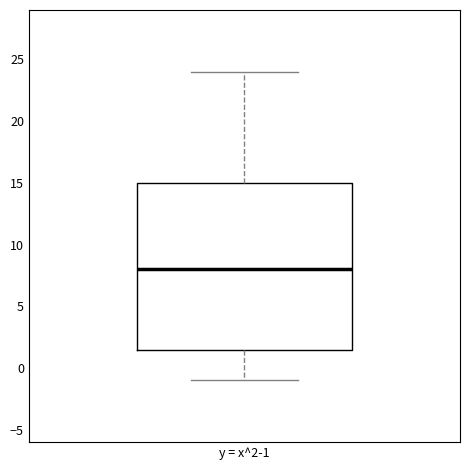

Transcribe this box plot: give where the median line is, the range the box spans, and where the two whiskers end, as read against the y-axis. The values are not printed on the chart, so give them approximately, as read against the axis.

median 8.0, box 1.5 to 15.0, whiskers -1.0 to 24.0